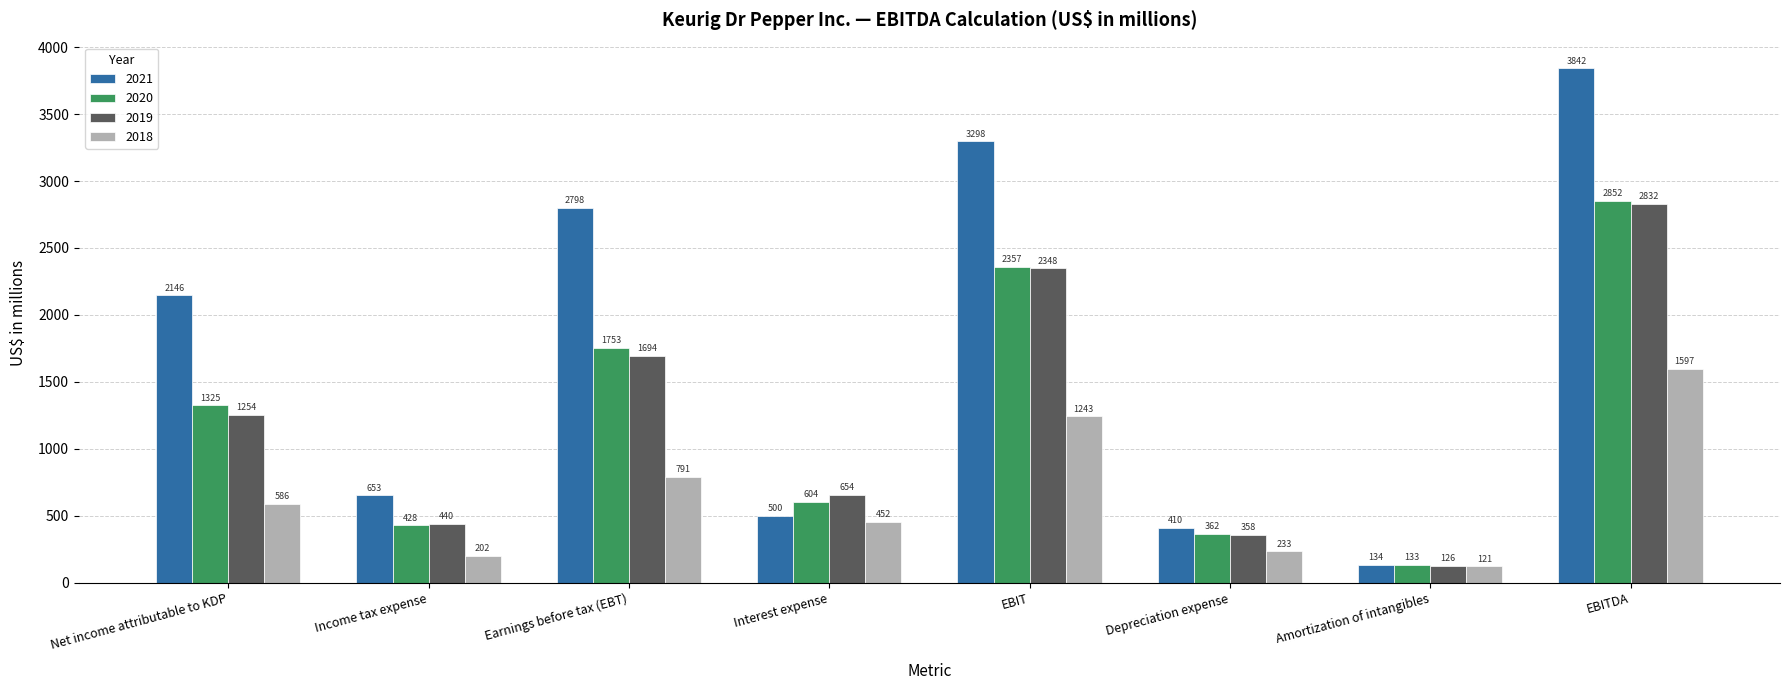

What is the sum of the 2021 values at Interest expense and Income tax expense?

1153